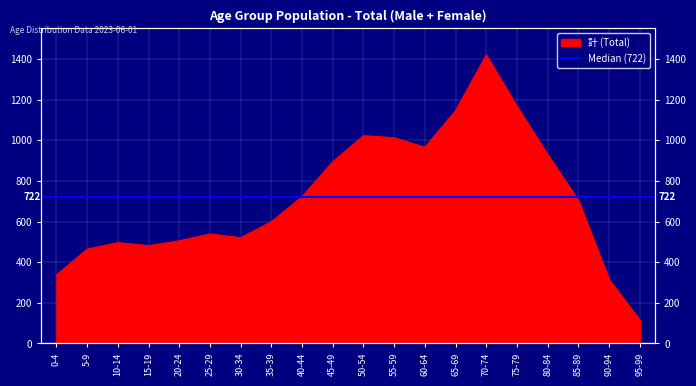

True or false: there are more than 2 points higher than both neighbors.

True